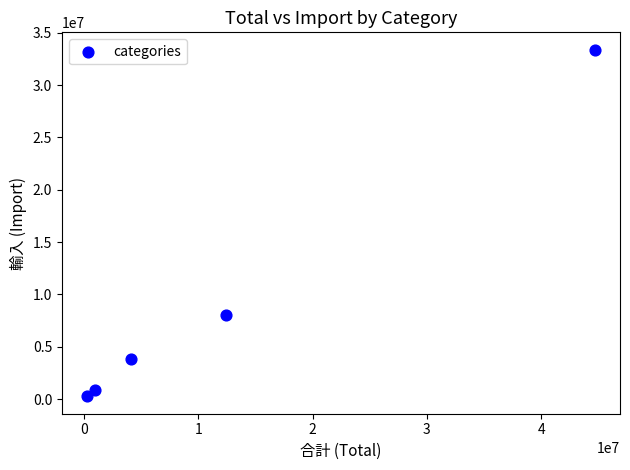

What is the average Y value?

9291298